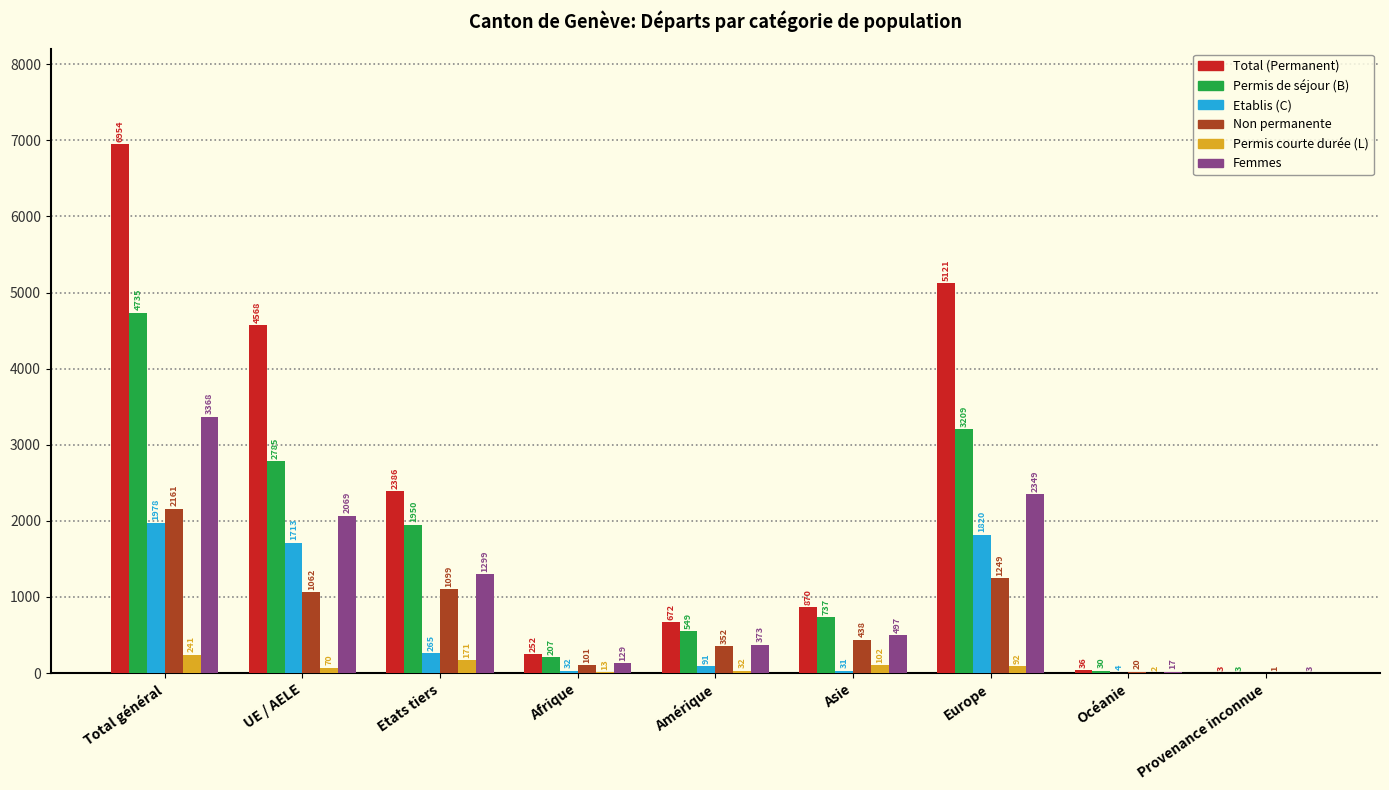

What is the greatest value displayed?

6954